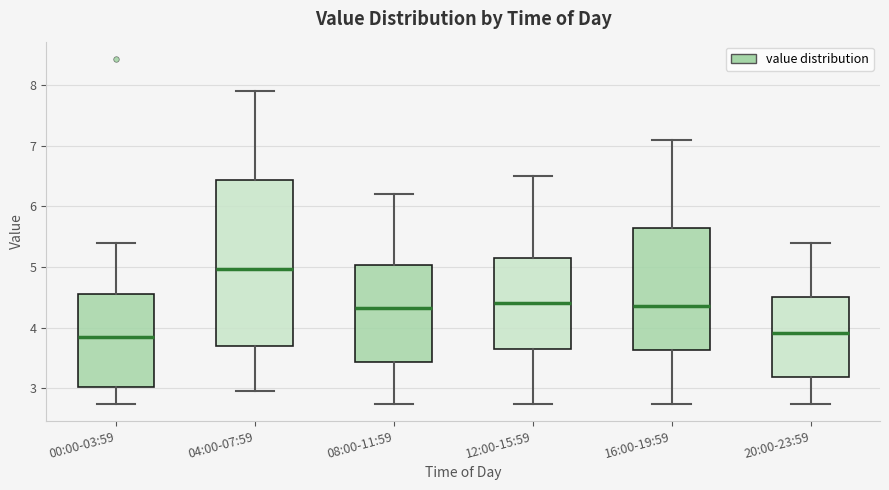

Comparing the boxes themselves (not the whiskers), which one is the tallest?

04:00-07:59